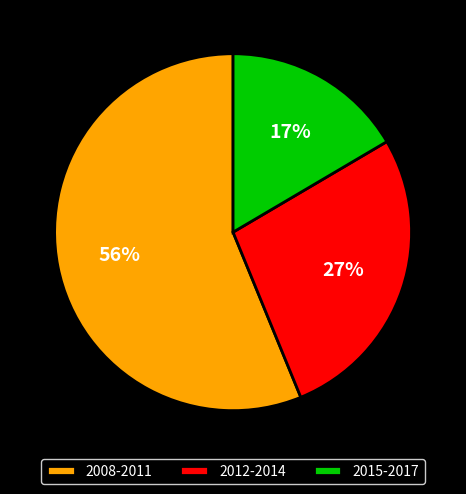

Is the sum of 2012-2014 and 2015-2017 greater than half?

No